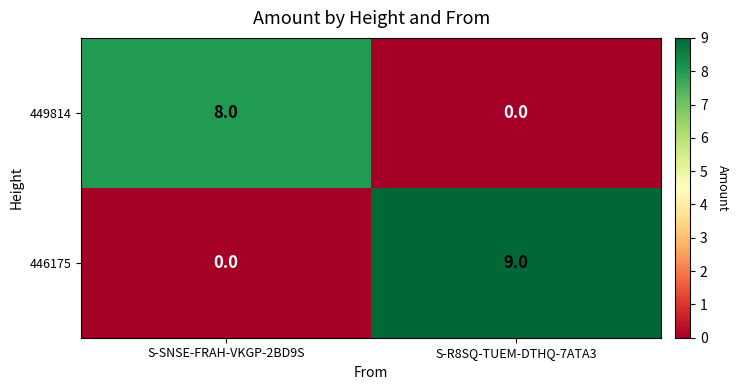

What is the spread (max minus min) of values at S-SNSE-FRAH-VKGP-2BD9S?

8